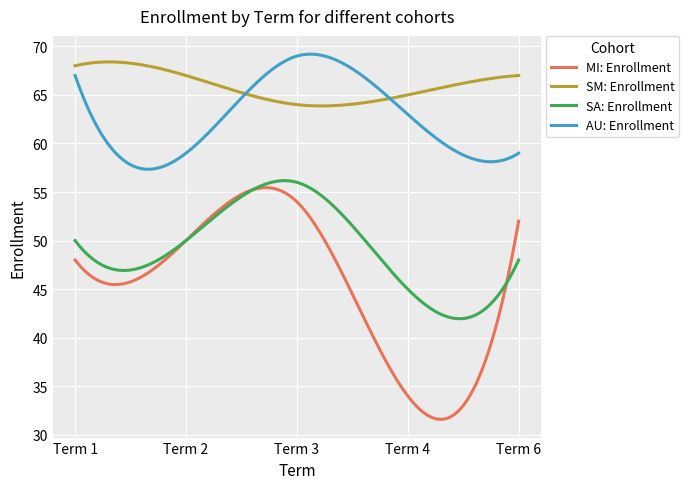

What are all the series names shown in the legend?

MI: Enrollment, SM: Enrollment, SA: Enrollment, AU: Enrollment